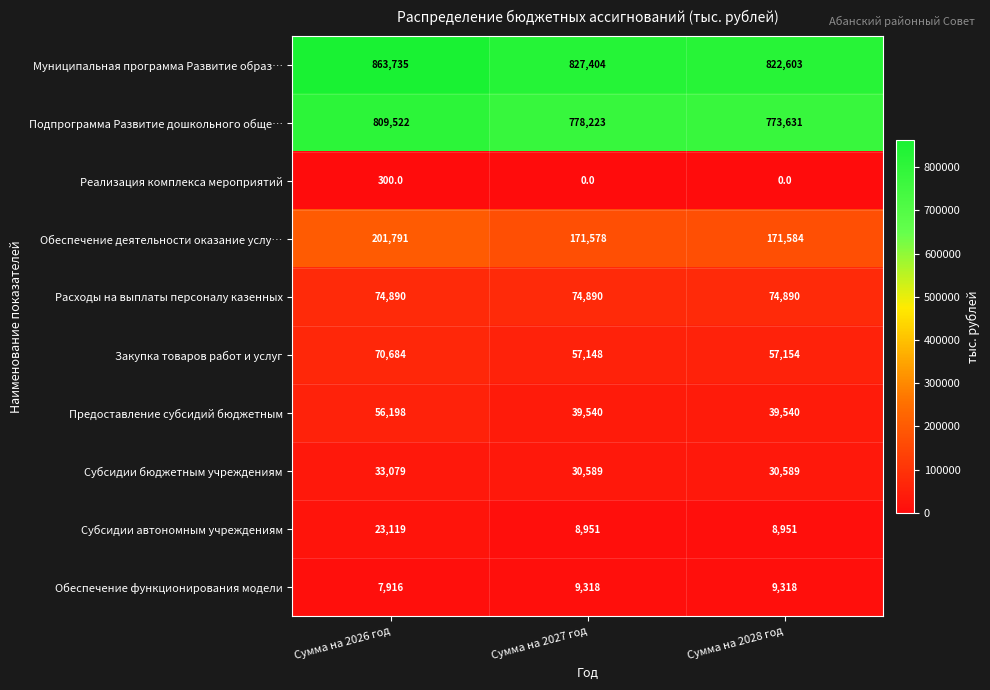

Is it true that Муниципальная программа Развитие образ… equals 863735 at Сумма на 2026 год?

True